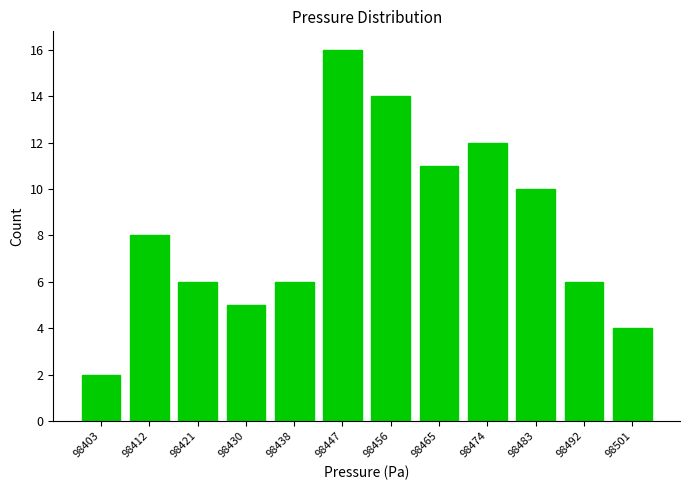

Reading left to right, what are all the values shown in this chart?

98403=2	98412=8	98421=6	98430=5	98438=6	98447=16	98456=14	98465=11	98474=12	98483=10	98492=6	98501=4